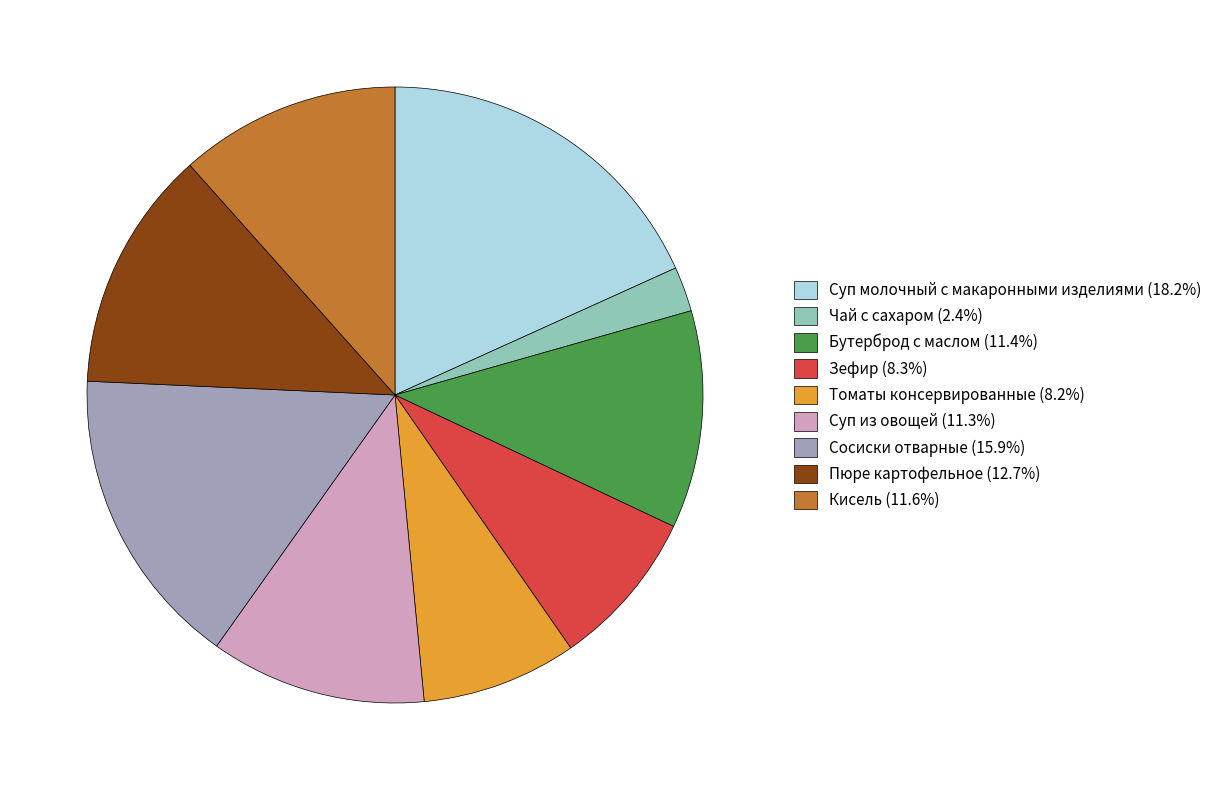

How many slices are in this pie chart?

9